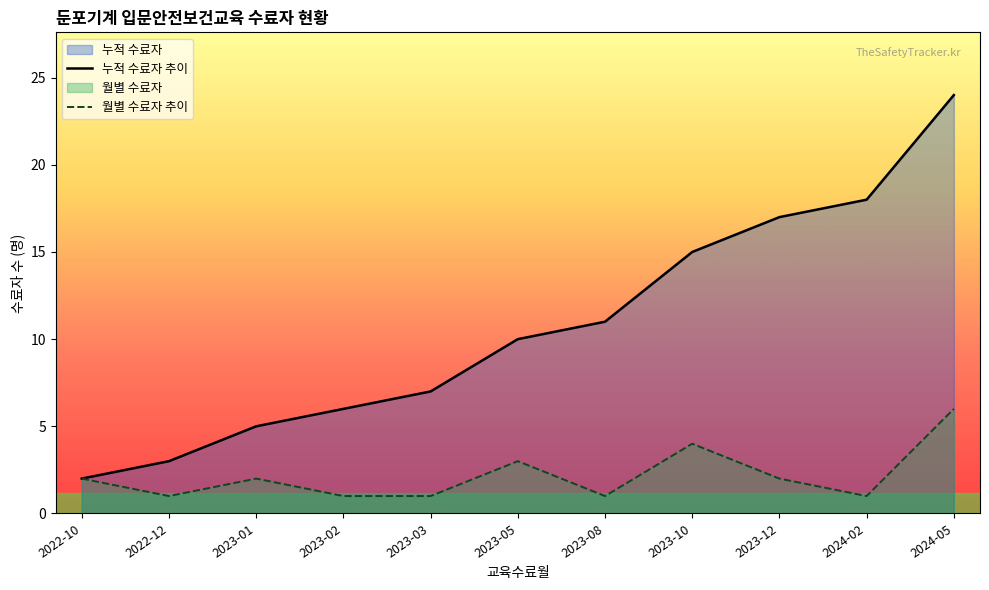

What position from the right is 2023-02?

8